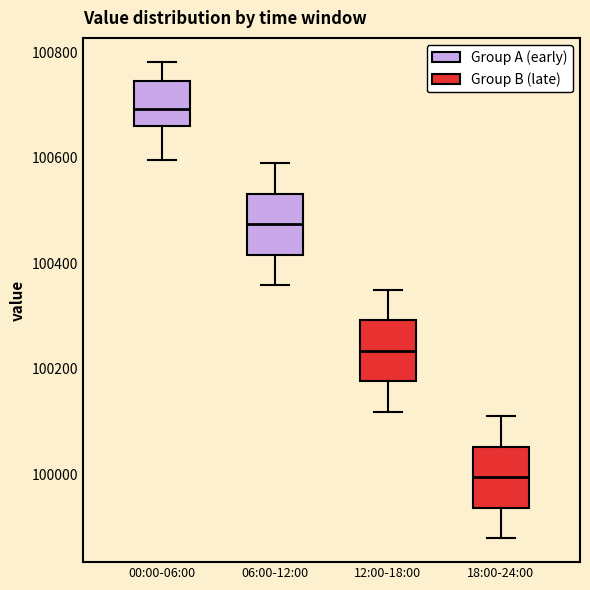

Which box's median line is the lowest?

18:00-24:00